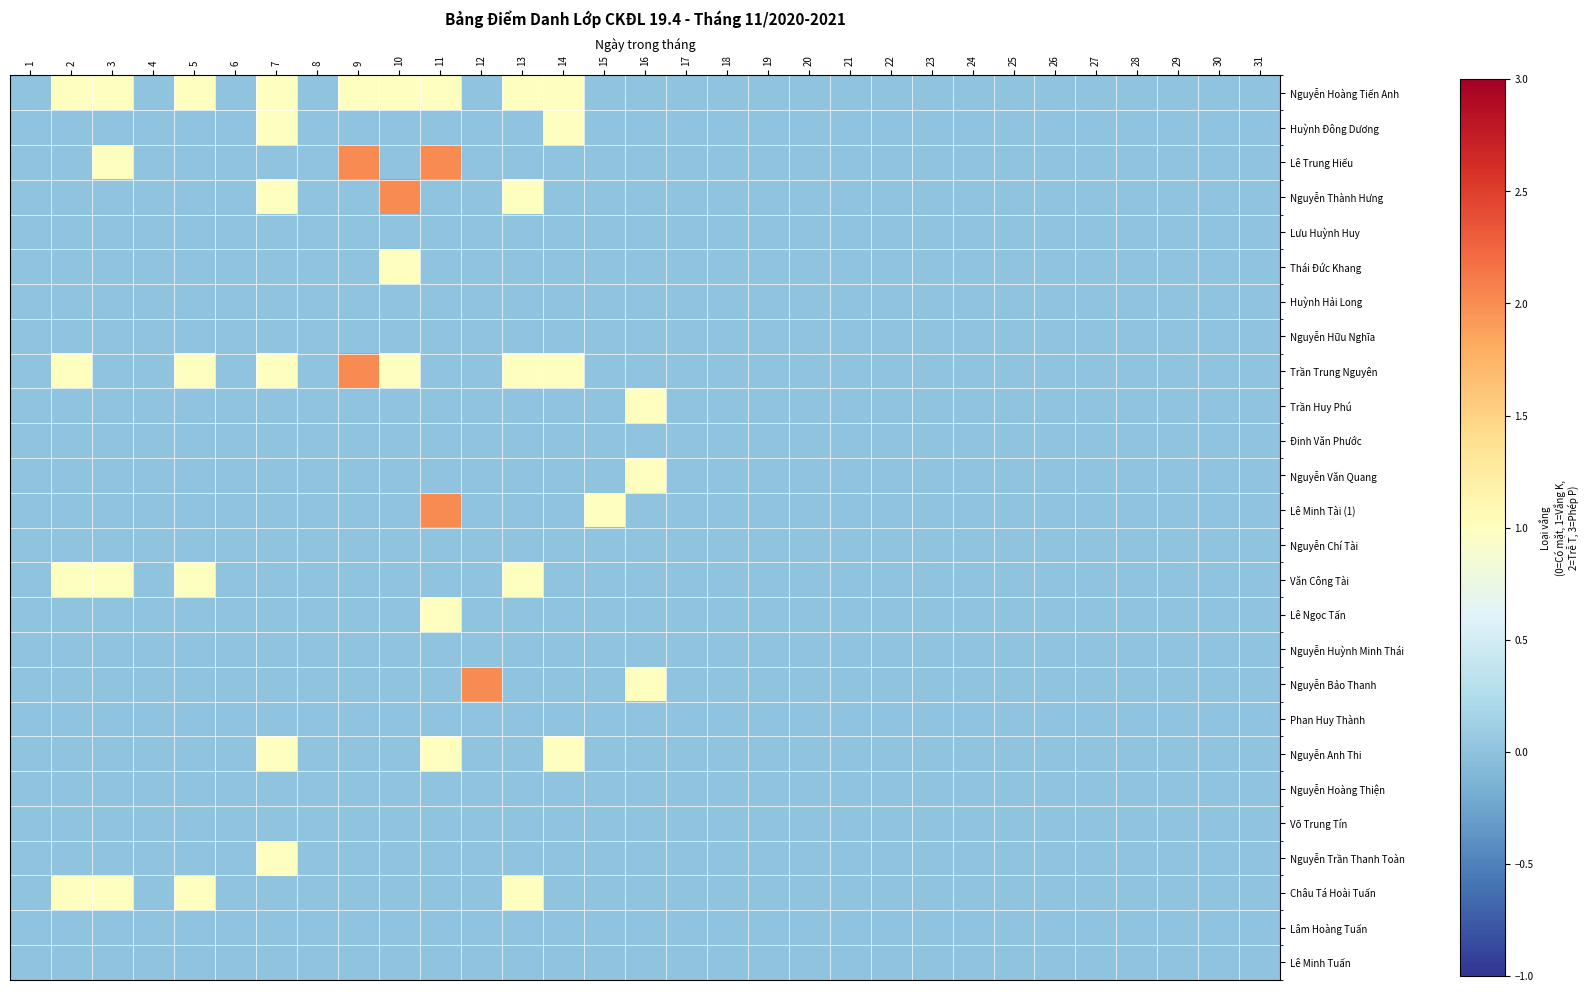

At how many categories does at least one series exceed 0?

12